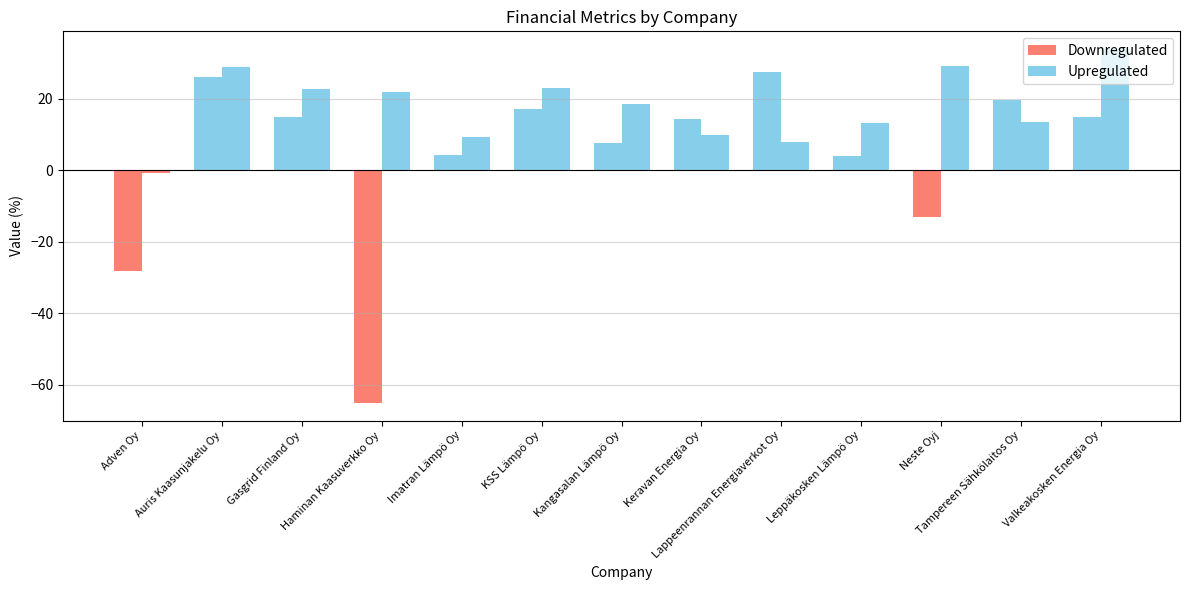

Are the bars horizontal?

No